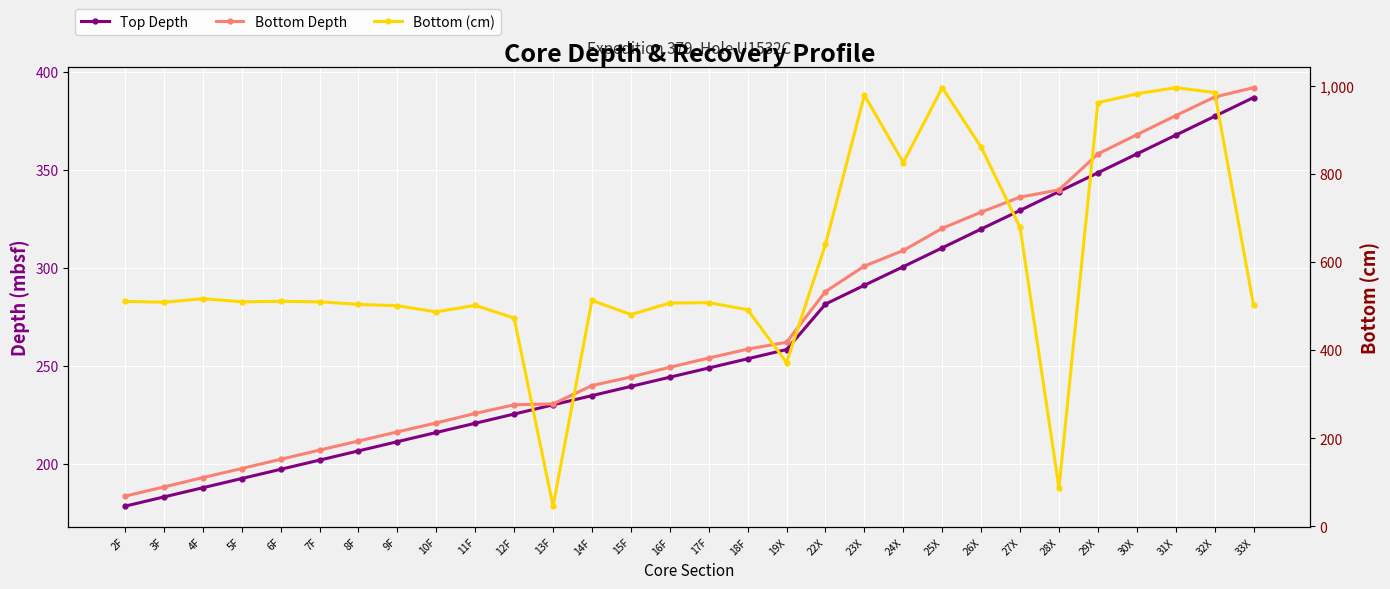

Between 9F and 18F, which series saw the biggest shift?

Top Depth